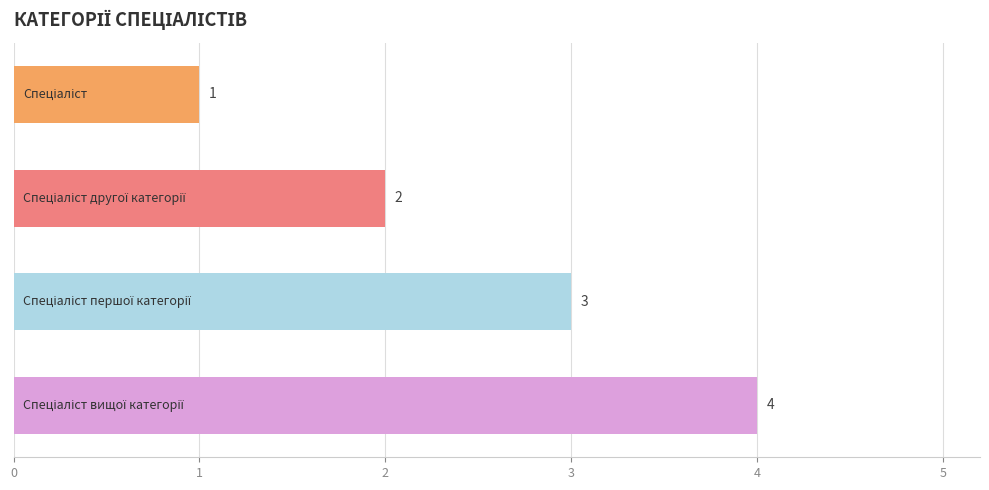

What is the greatest value displayed?

4